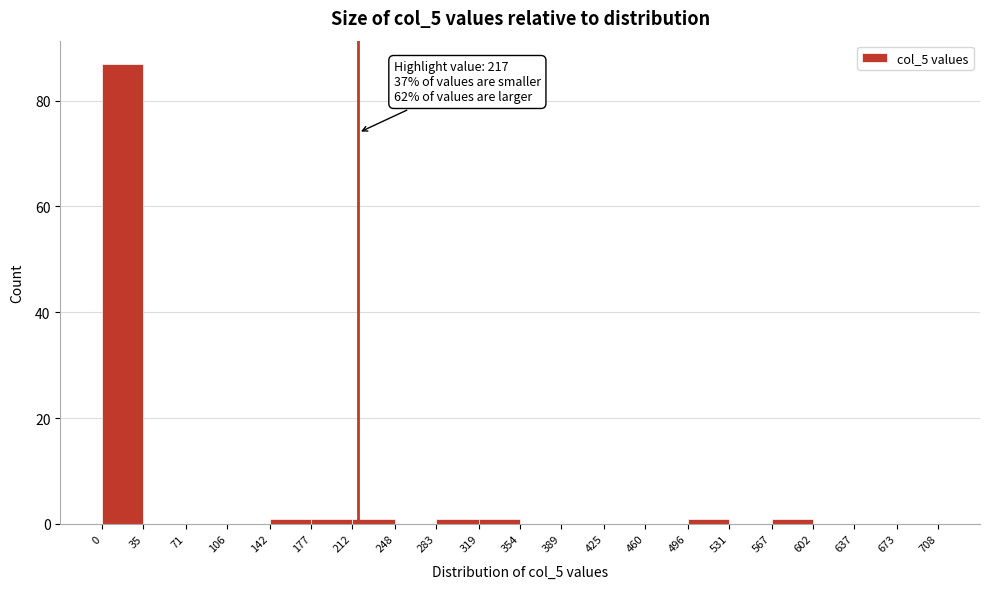

Which range on the x-axis has the tallest bar?

0 to 35